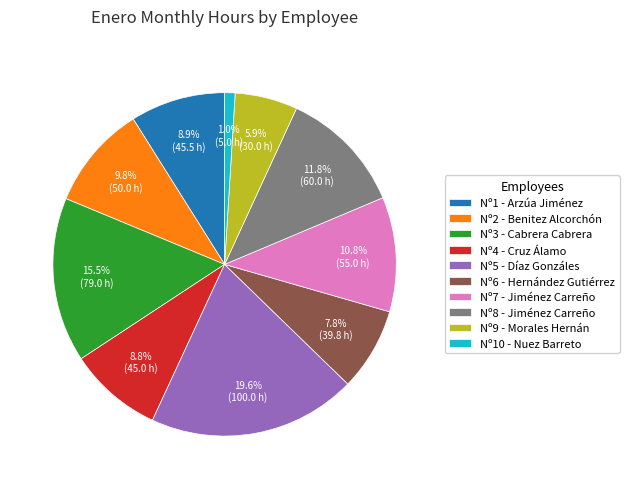

Which has a higher value, Nº7 - Jiménez Carreño or Nº2 - Benitez Alcorchón?

Nº7 - Jiménez Carreño